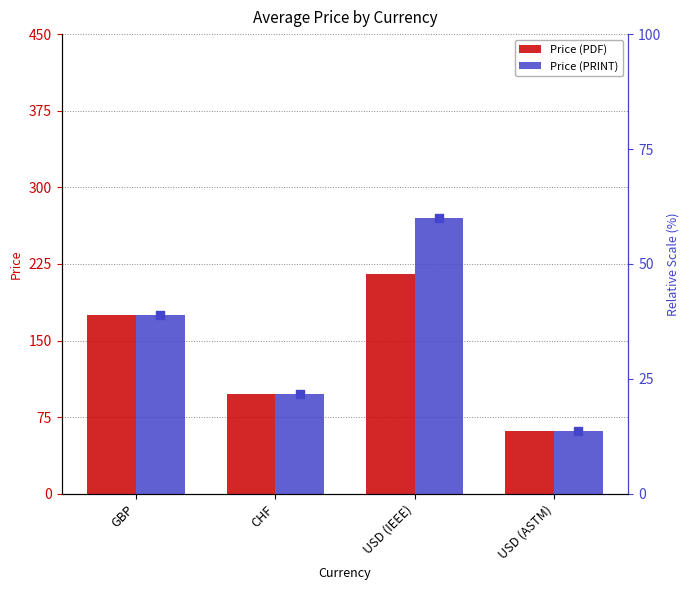

Which series reaches the minimum Y coordinate?

Price (PDF)